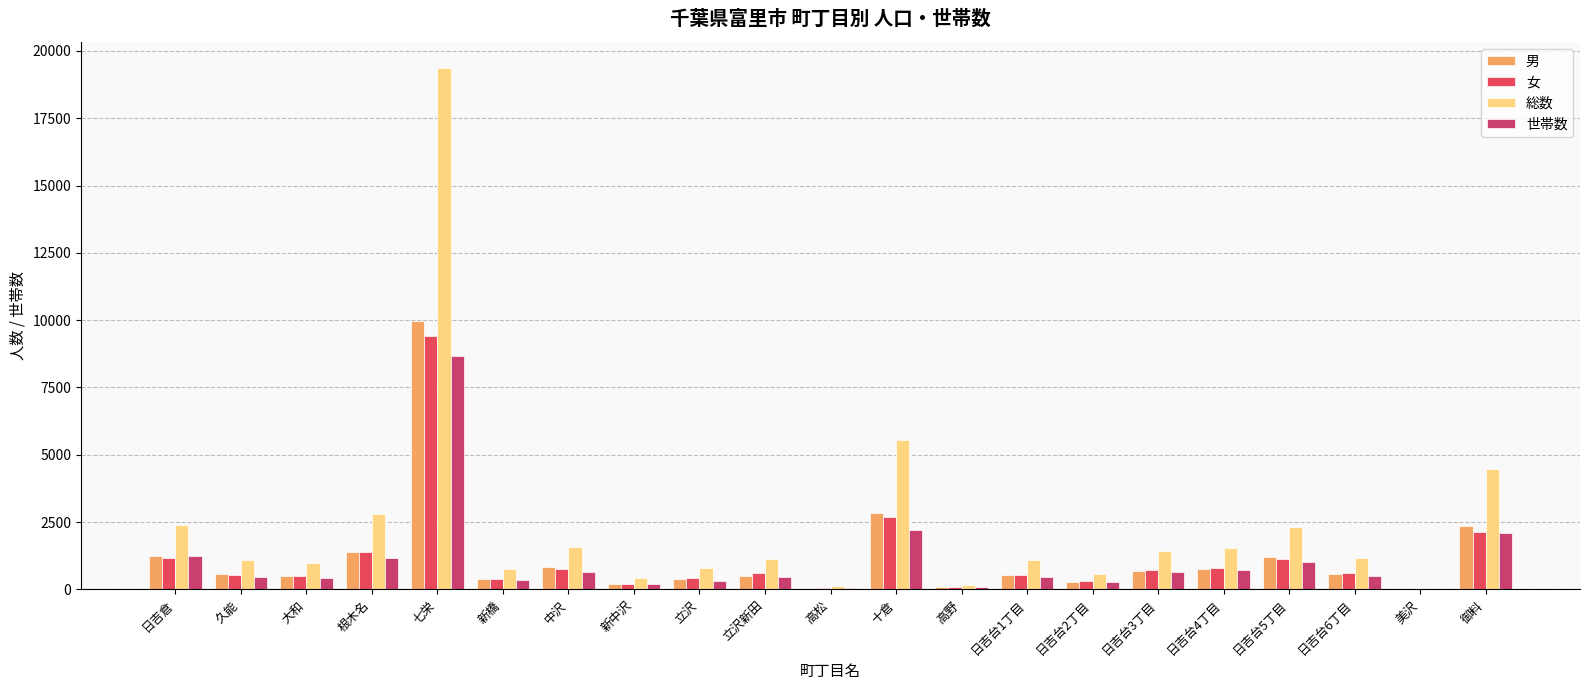

At which label is 世帯数 closest to 4325?

十倉